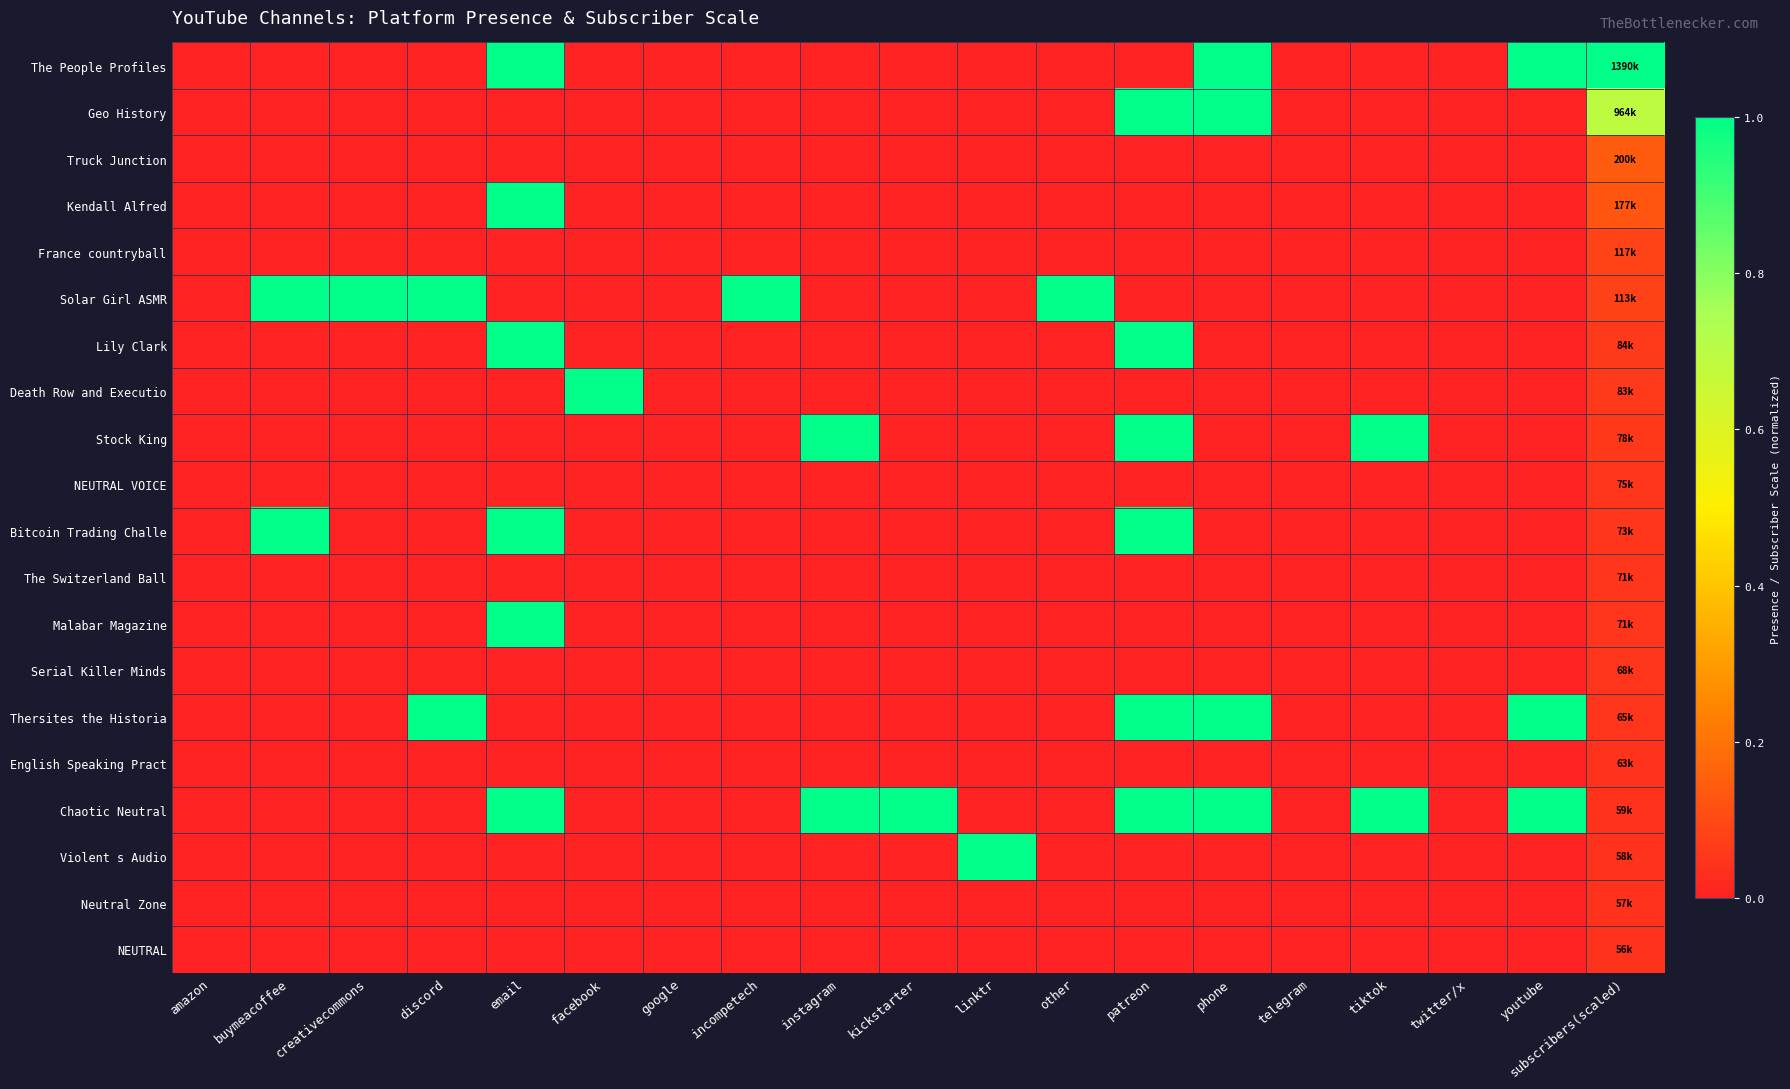

Which has a higher value, creativecommons or amazon?

creativecommons